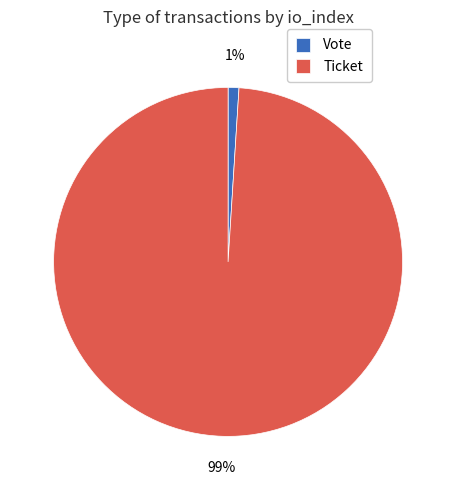

What is the majority slice?

Ticket